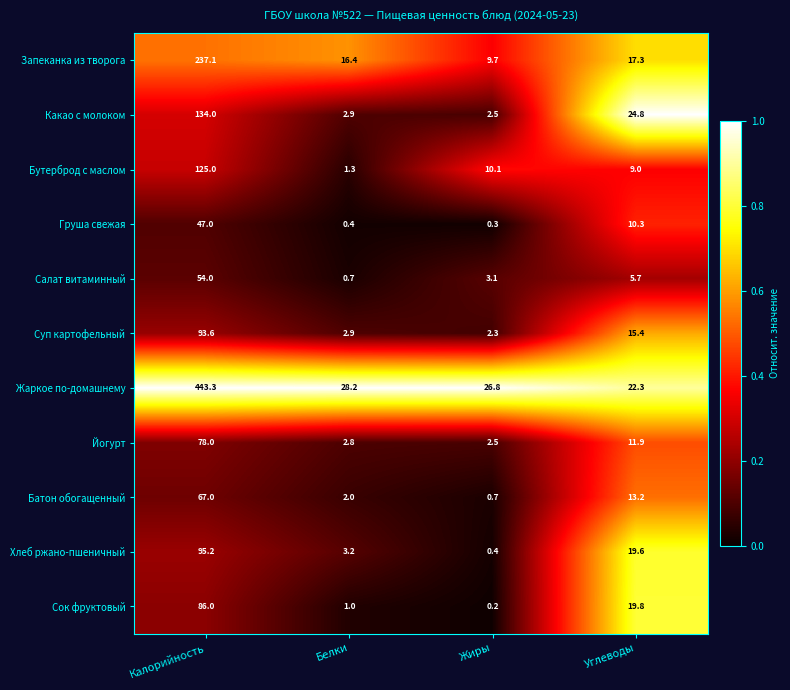

What is the average value of the Сок фруктовый series?

26.8